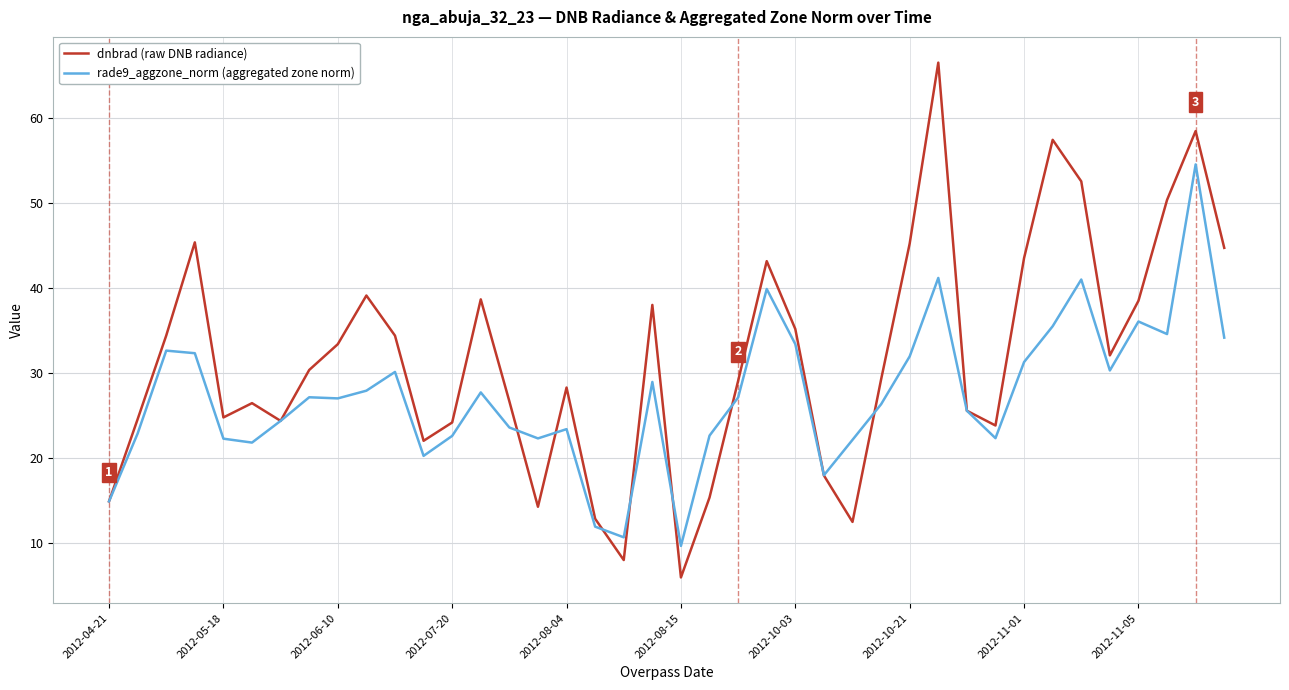

Rank the series by their maximum value, from lowest to highest.

rade9_aggzone_norm (aggregated zone norm), dnbrad (raw DNB radiance)